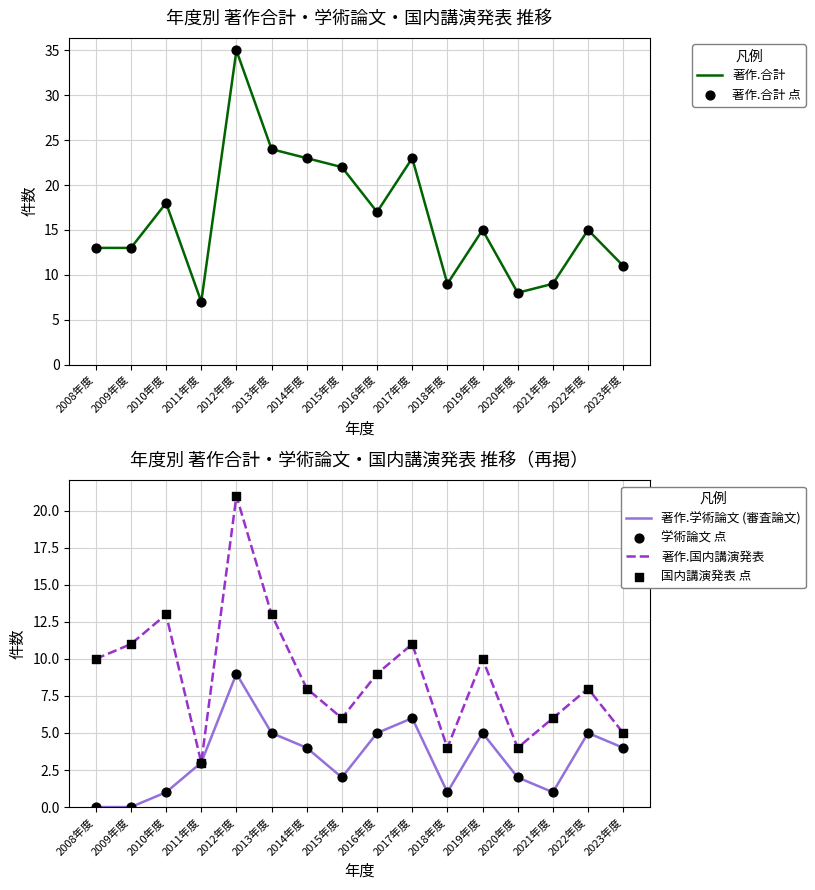

At how many categories does at least one series exceed 11?

11